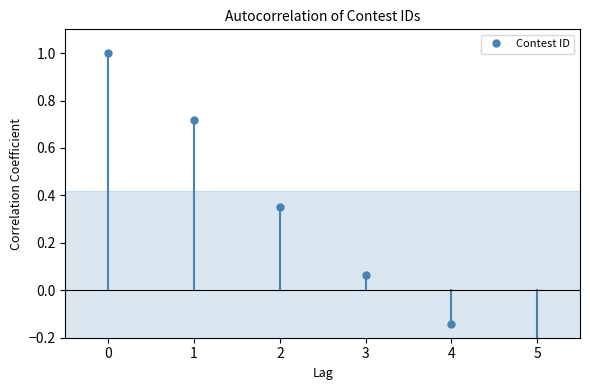

How many distinct data groups are displayed?

1